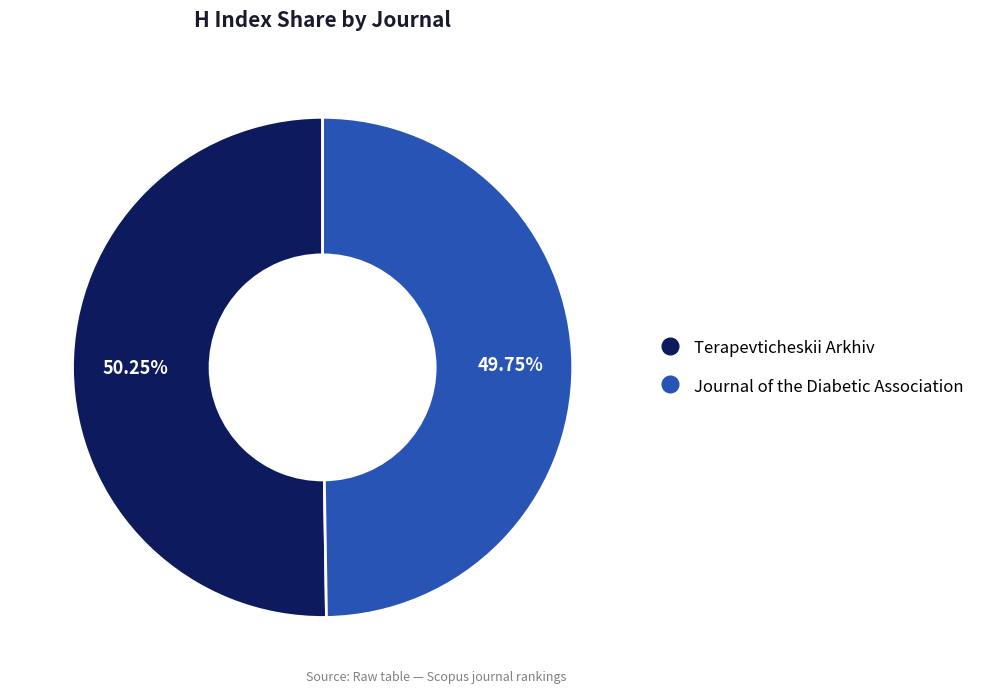

Is it true that Journal of the Diabetic Association is 63% of the pie?

False